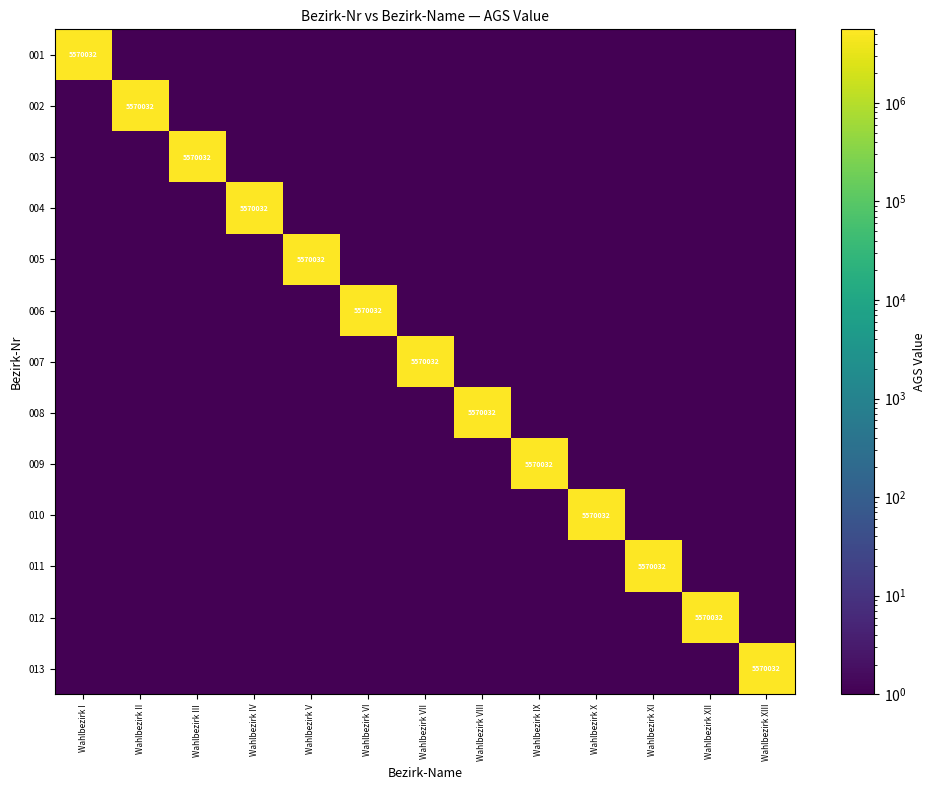

Rank the categories by 011 value from highest to lowest.

Wahlbezirk XI, Wahlbezirk I, Wahlbezirk II, Wahlbezirk III, Wahlbezirk IV, Wahlbezirk V, Wahlbezirk VI, Wahlbezirk VII, Wahlbezirk VIII, Wahlbezirk IX, Wahlbezirk X, Wahlbezirk XII, Wahlbezirk XIII